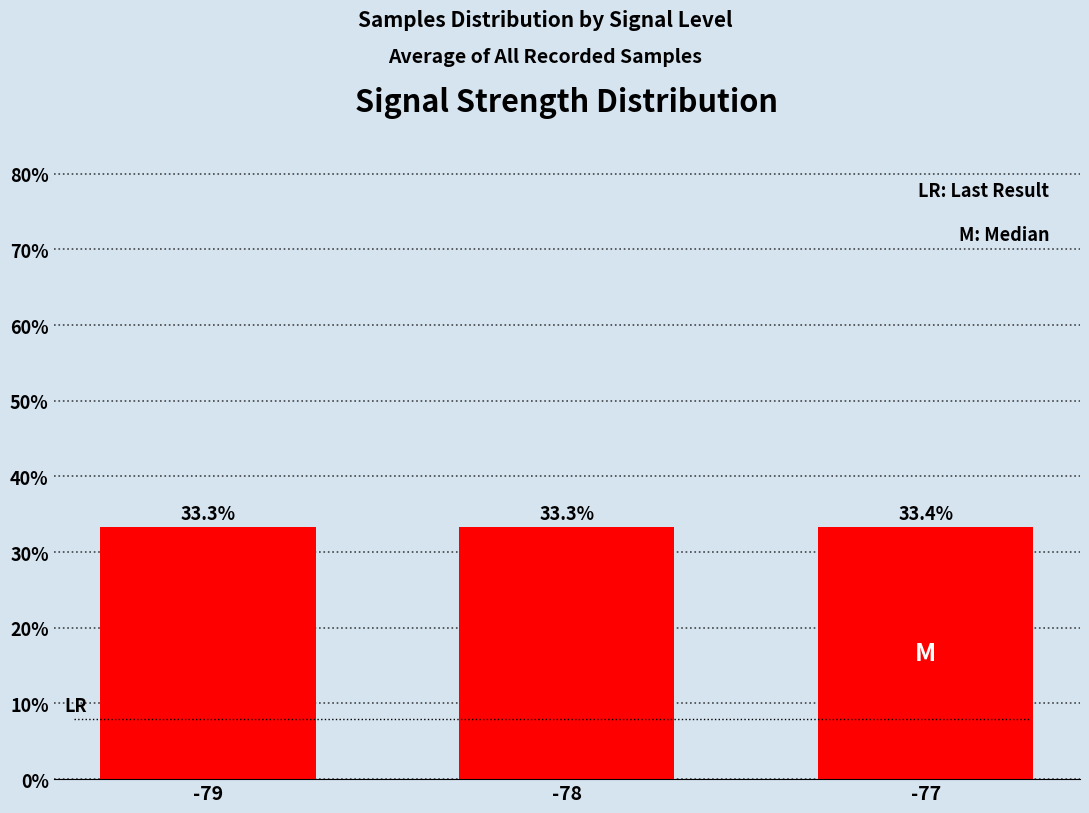

Which label corresponds to the largest value in the chart?

-77